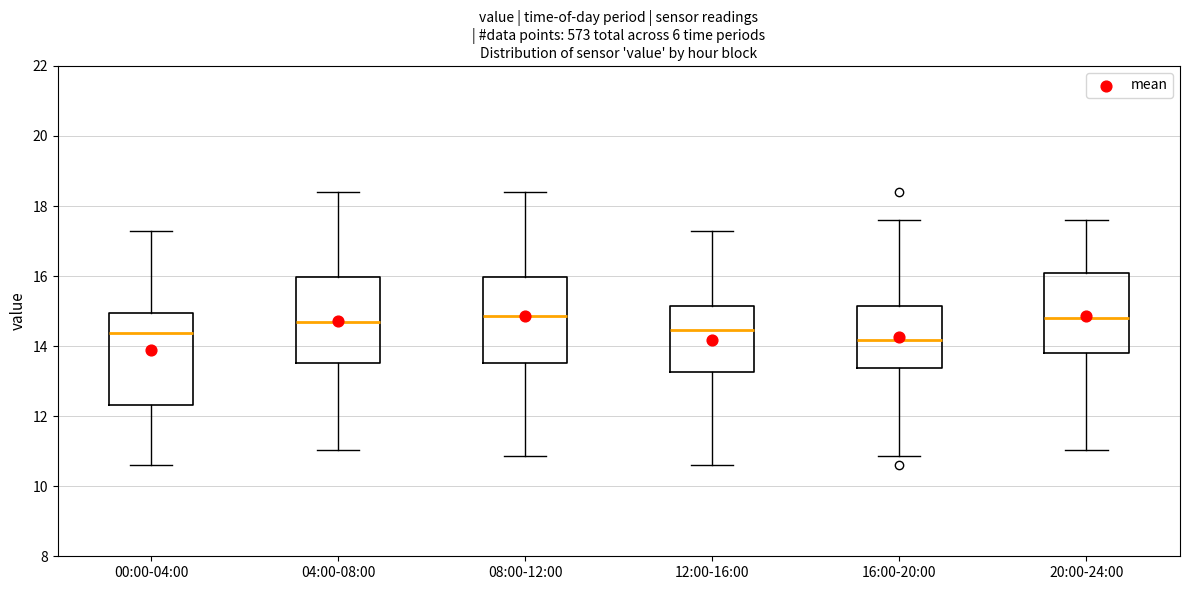

Where does the lower whisker of the box for 16:00-20:00 end on the y-axis? The values are not printed on the chart, so give them approximately, as read against the axis.

10.8